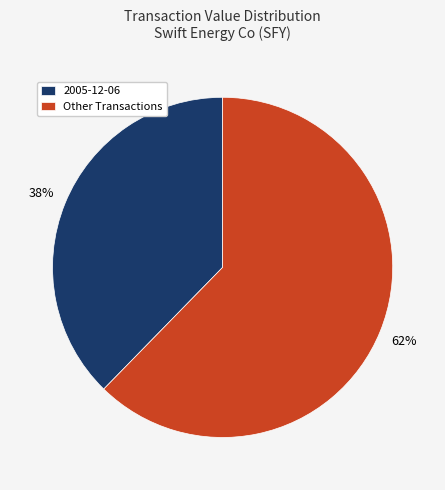

Do 2005-12-06 and Other Transactions together represent more than half of the pie?

Yes